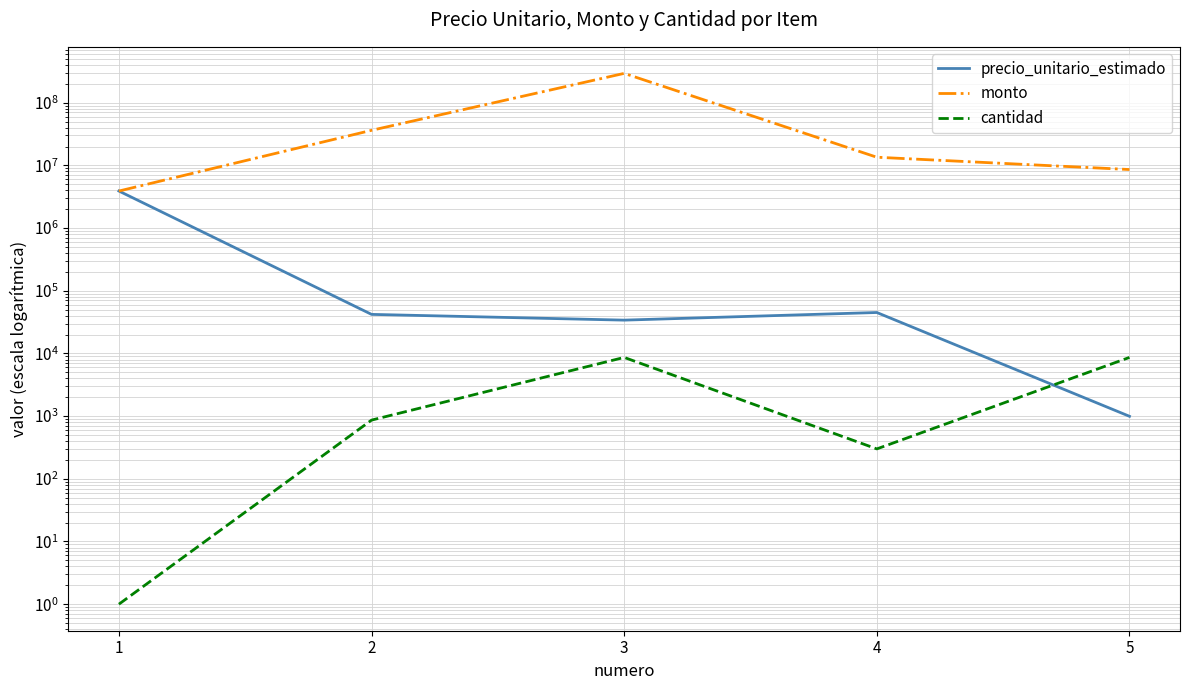

How many data points in monto are less than 13500000?

2